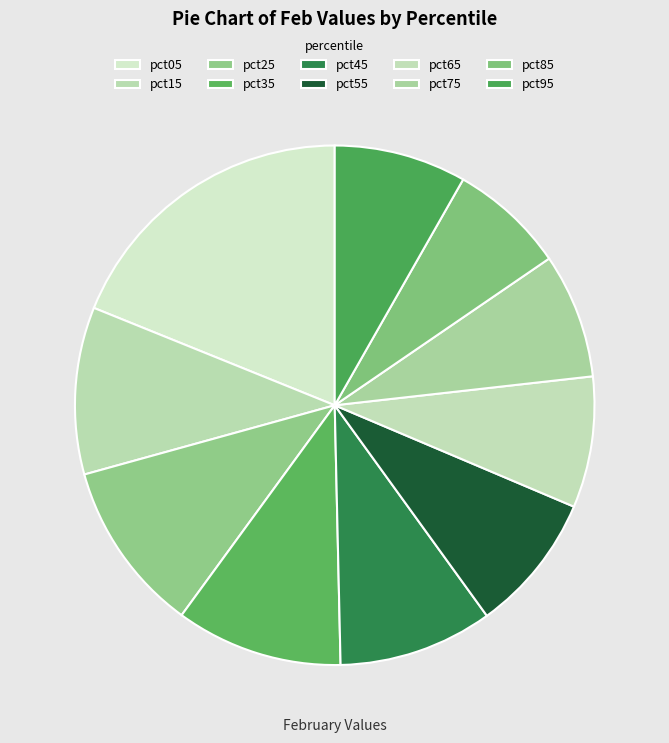

How many segments does this pie chart have?

10